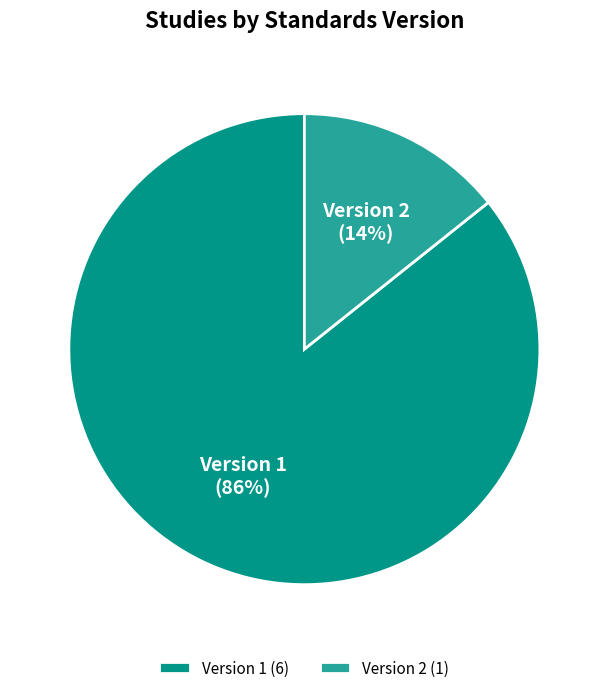

Between Version 2 and Version 1, which is larger?

Version 1